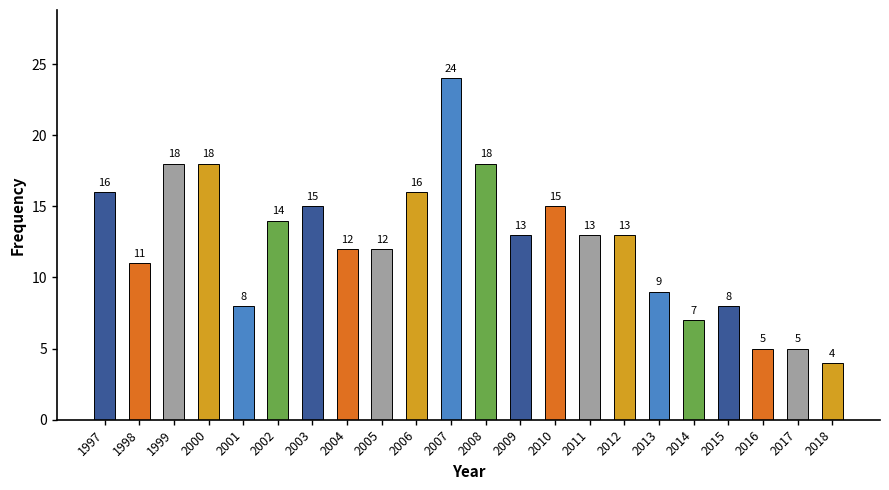

Which has a higher value, 2013 or 1999?

1999